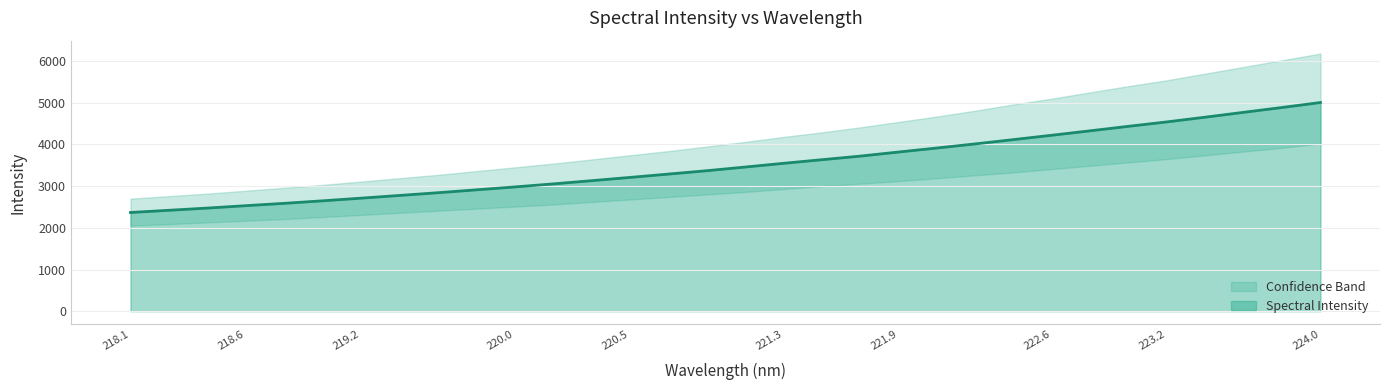

What value does the data have at 222.0721?

3914.4